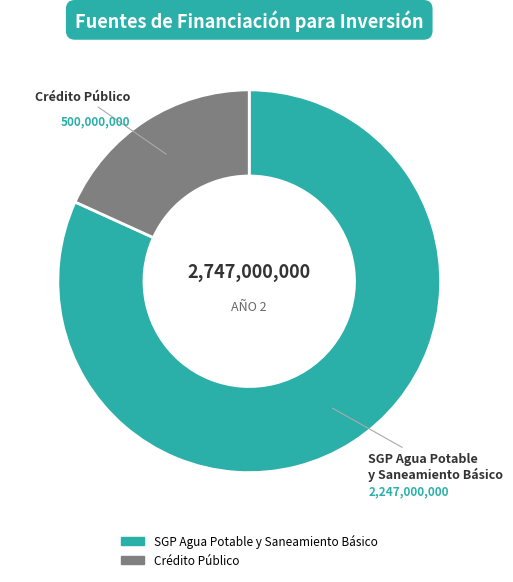

Is there any slice that represents more than half of the pie?

Yes